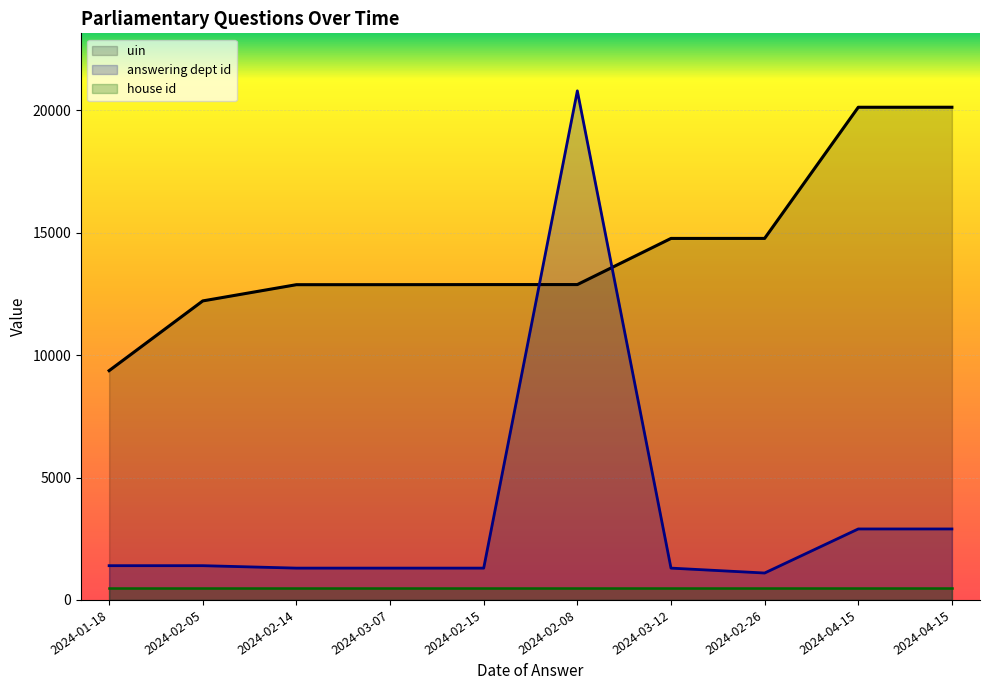

Which series has the widest spread of values?

answering dept id